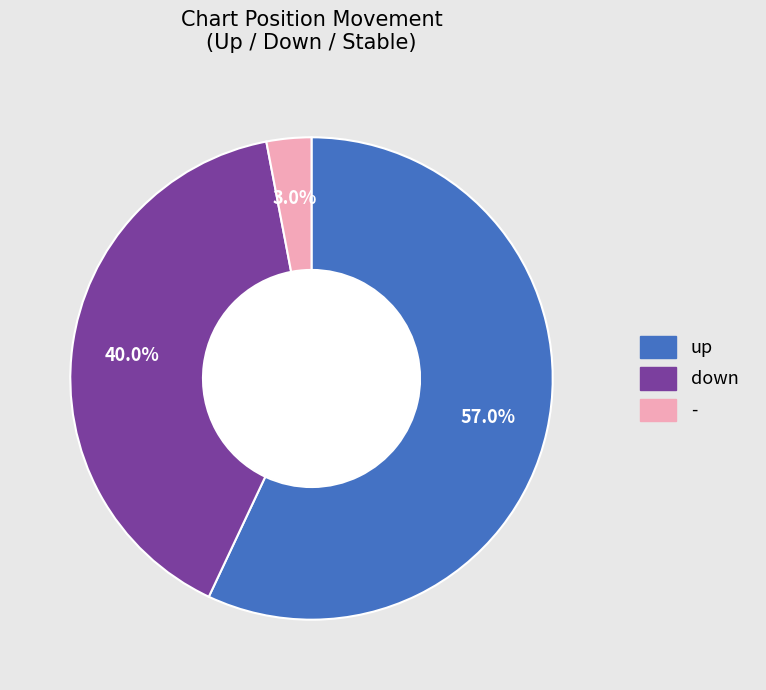

What is the ratio of the value at down to the value at up?

0.7